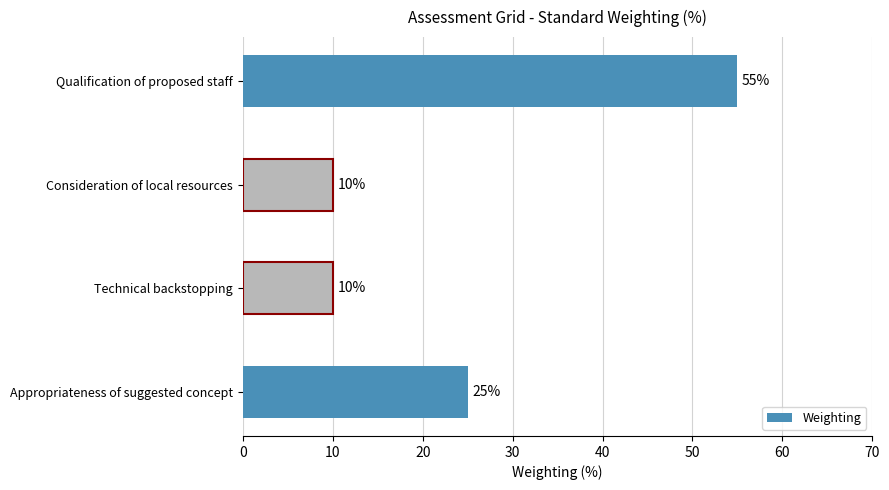

What is the minimum value shown in the chart?

10